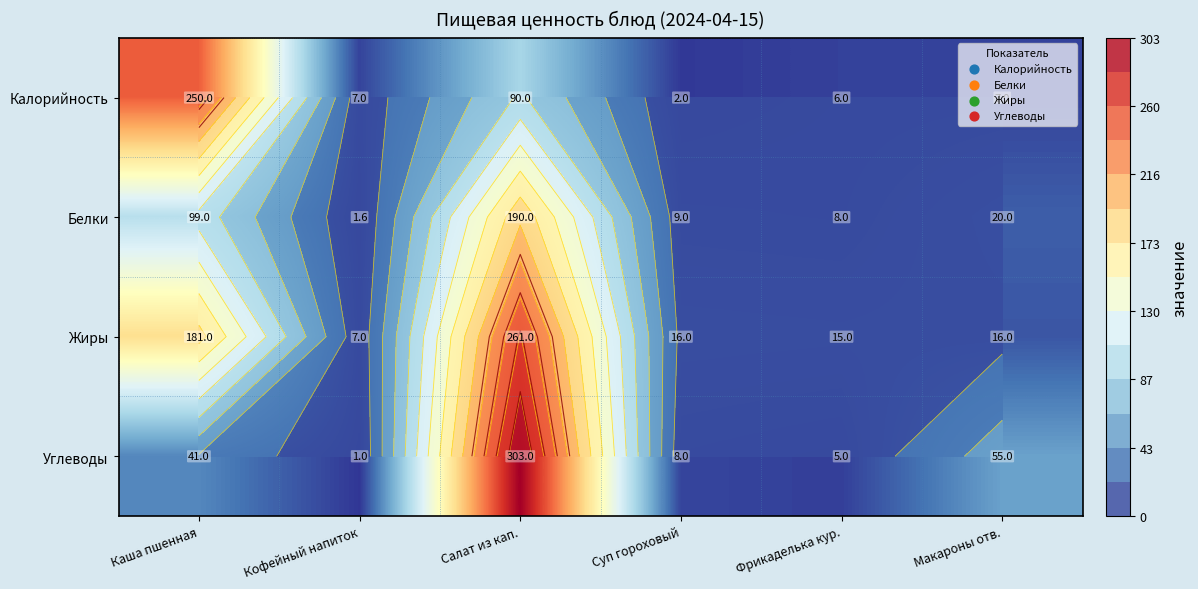

Which series changed the most between Суп гороховый and Макароны отв.?

Углеводы